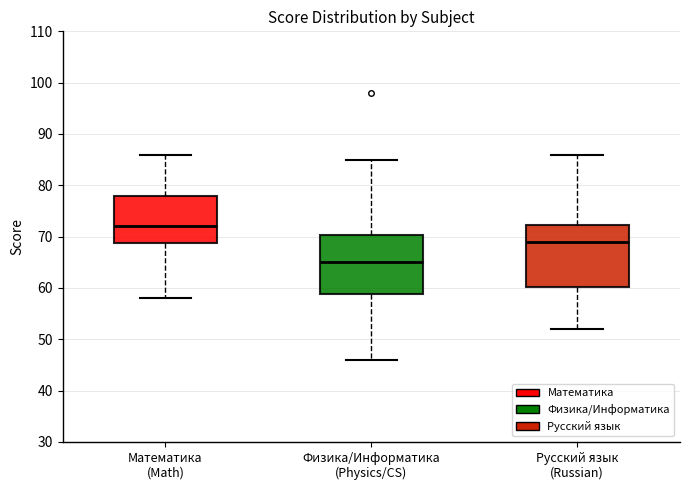

Reading left to right, read every box against the y-axis: the position of its median line, the range the box covers, and the ends of its whiskers. The values are not printed on the chart, so give them approximately, as read against the axis.

Математика (Math): median 72, box 69 to 78, whiskers 58 to 86
Физика/Информатика (Physics/CS): median 65, box 59 to 70, whiskers 46 to 85
Русский язык (Russian): median 69, box 60 to 72, whiskers 52 to 86